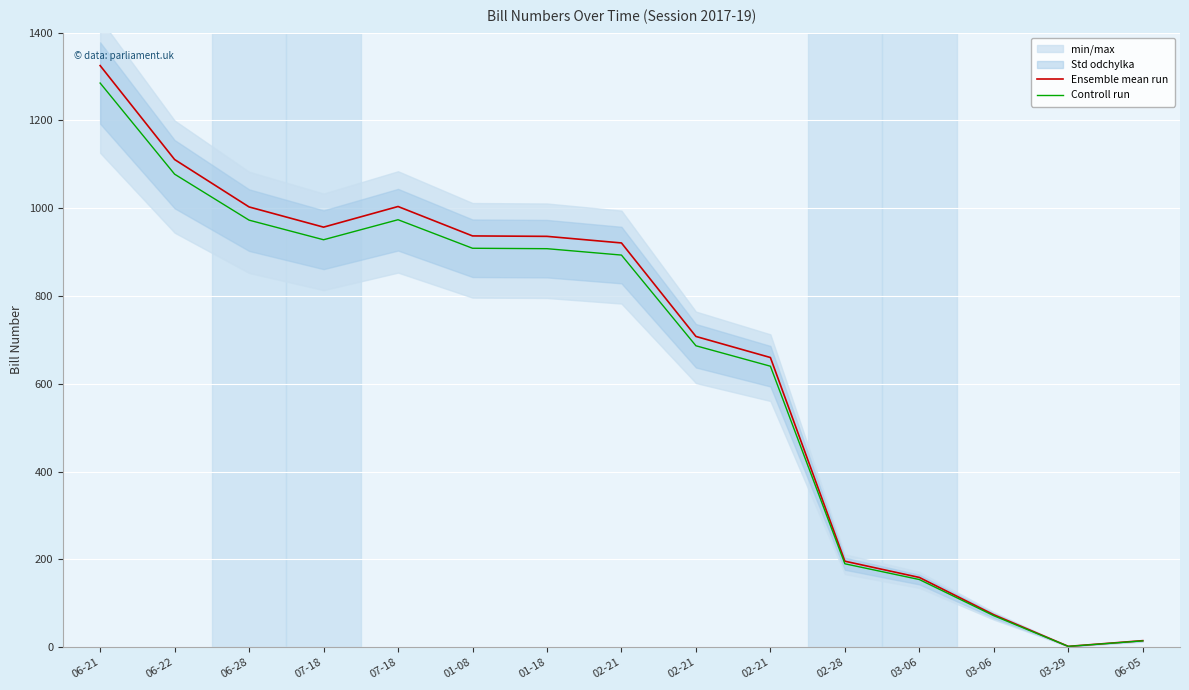

How many data points in Controll run are less than 893?

7